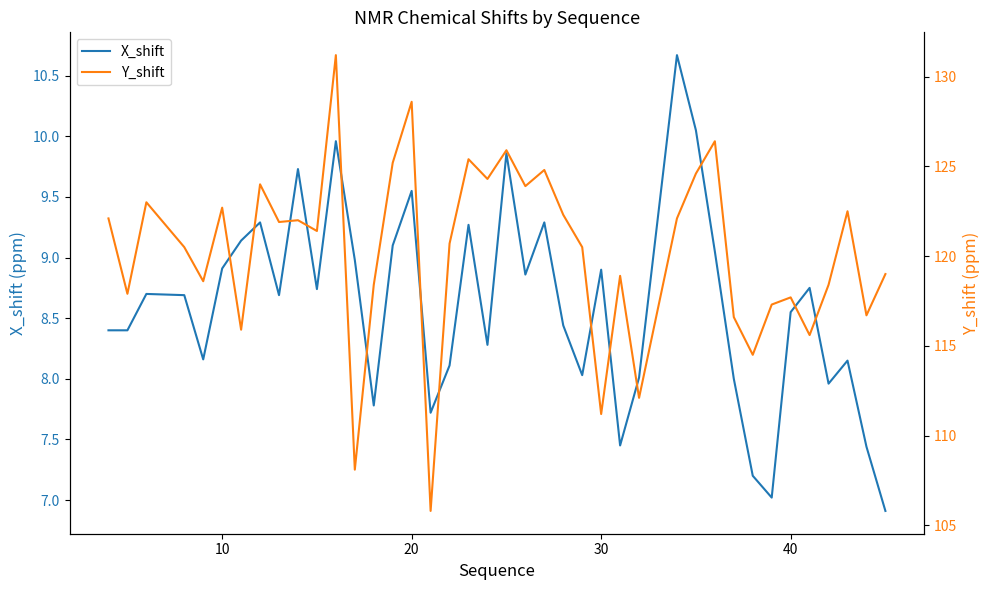

Does the chart have visible grid lines?

No